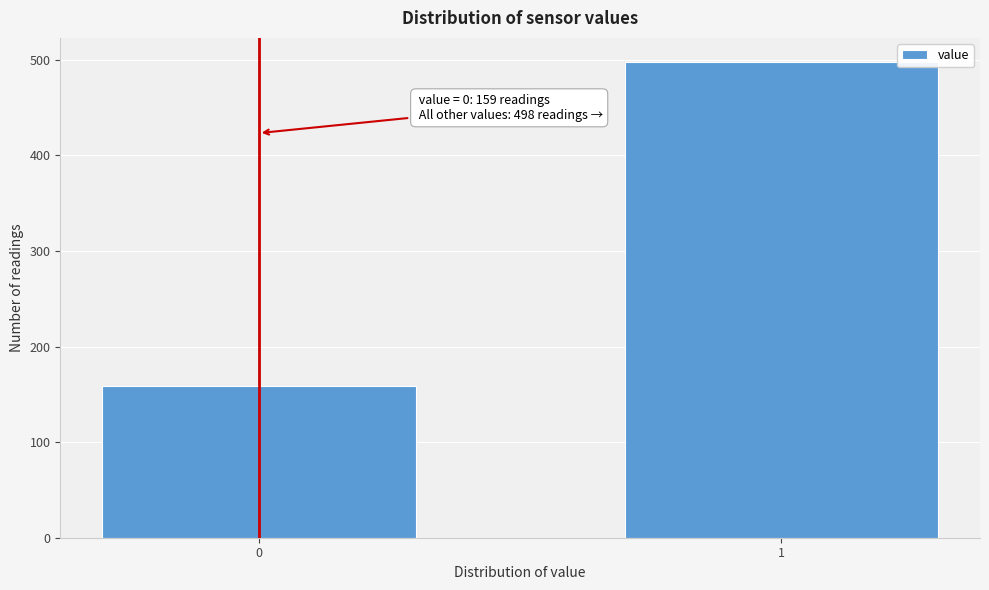

Reading left to right, list all the values displayed in this chart.

159	498